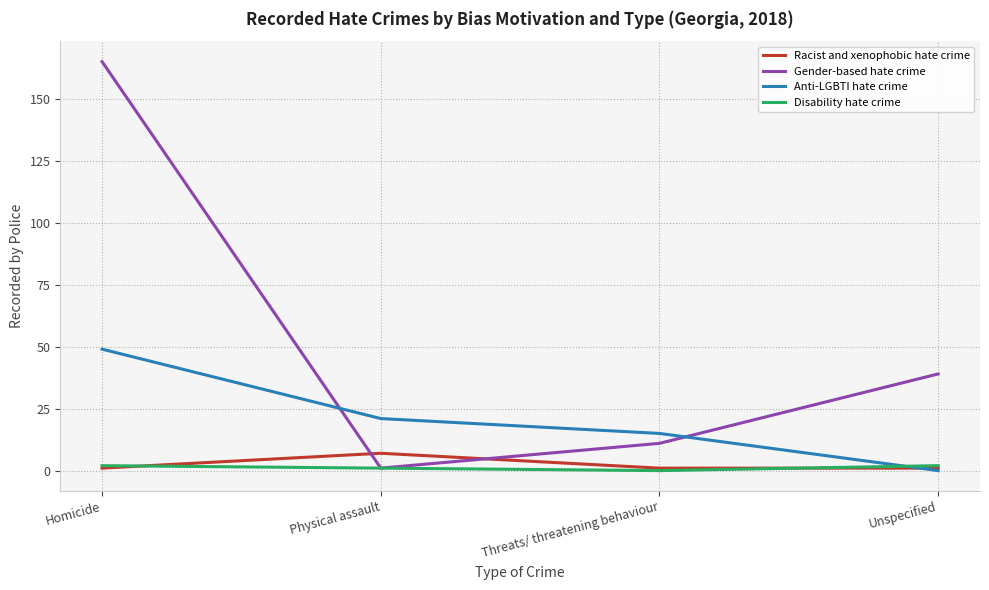

Reading left to right, extract all data points from this chart.

Racist and xenophobic hate crime: 1	7	1	1
Gender-based hate crime: 165	1	11	39
Anti-LGBTI hate crime: 49	21	15	0
Disability hate crime: 2	1	0	2